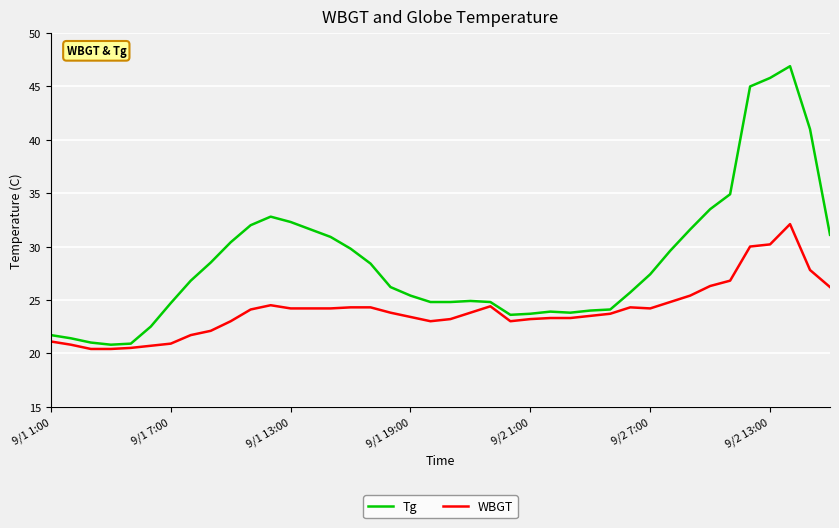

Which series has the largest range (max minus min)?

Tg